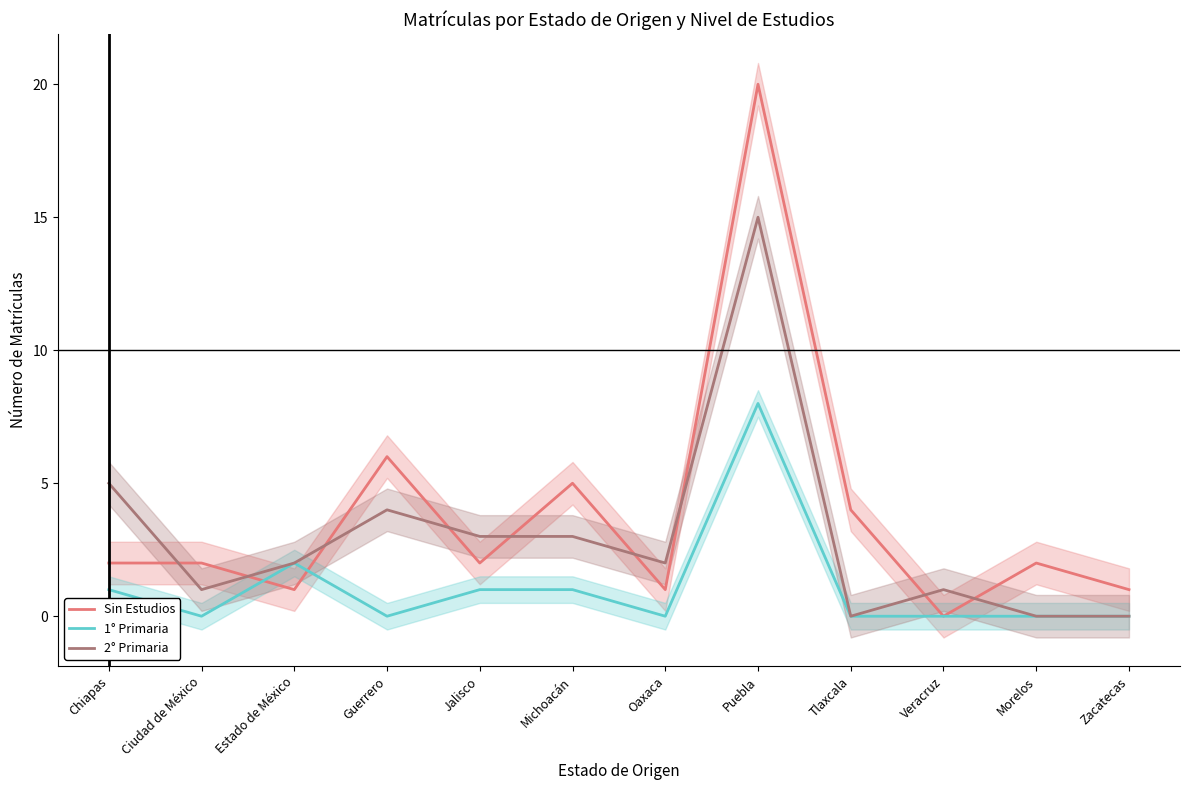

How many positive values does the Sin Estudios series have?

11